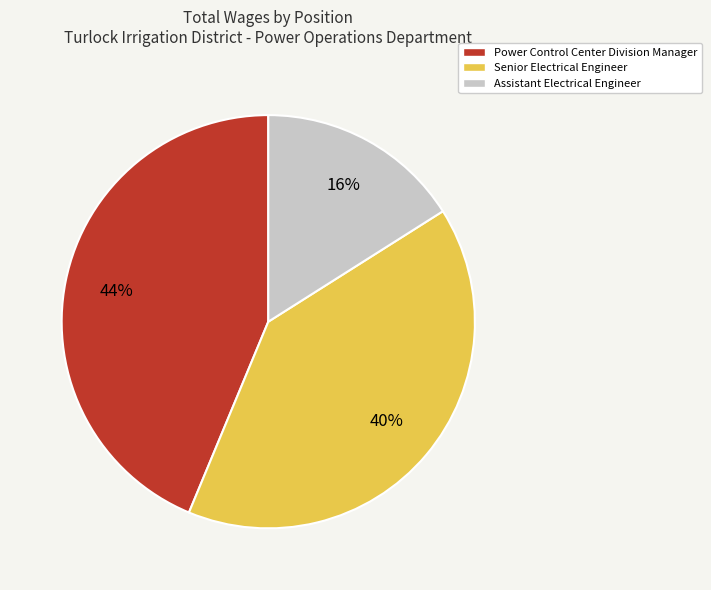

Is it true that Power Control Center Division Manager is 31% of the pie?

False